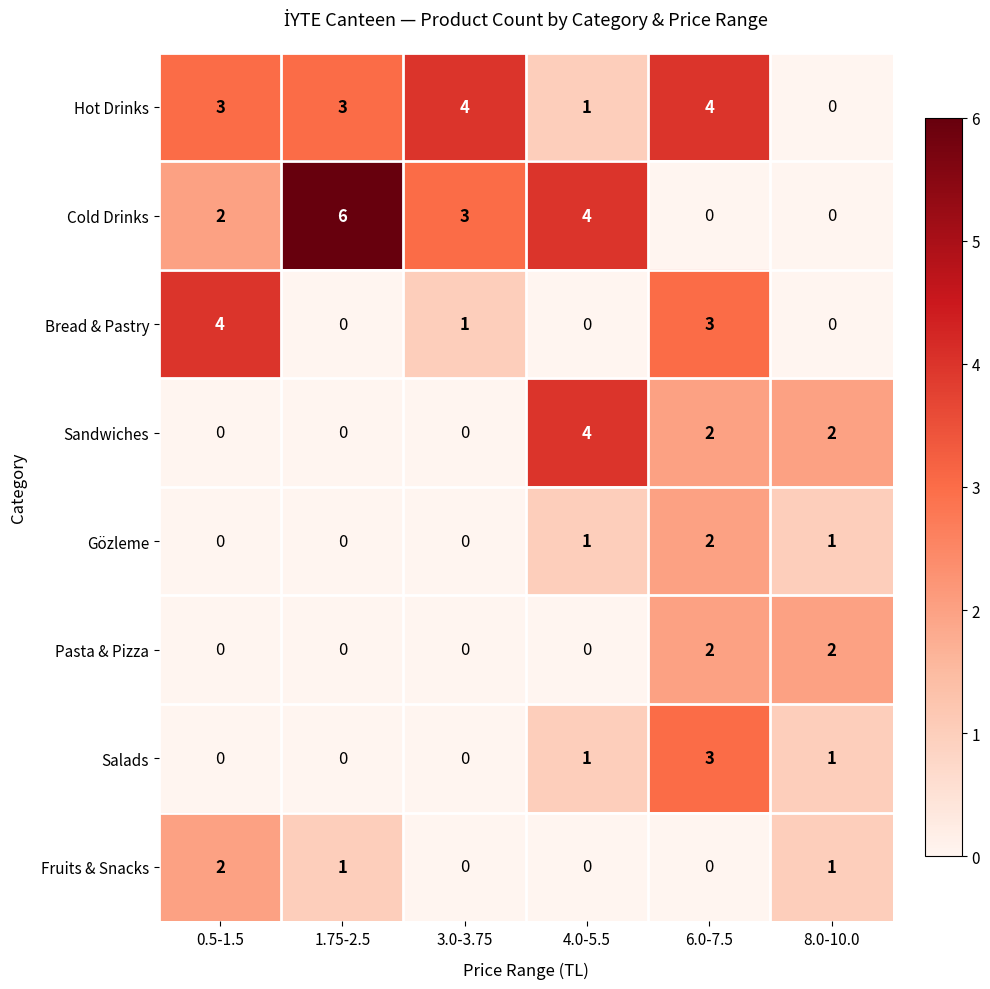

What is the total value across all series at 3.0-3.75?

8